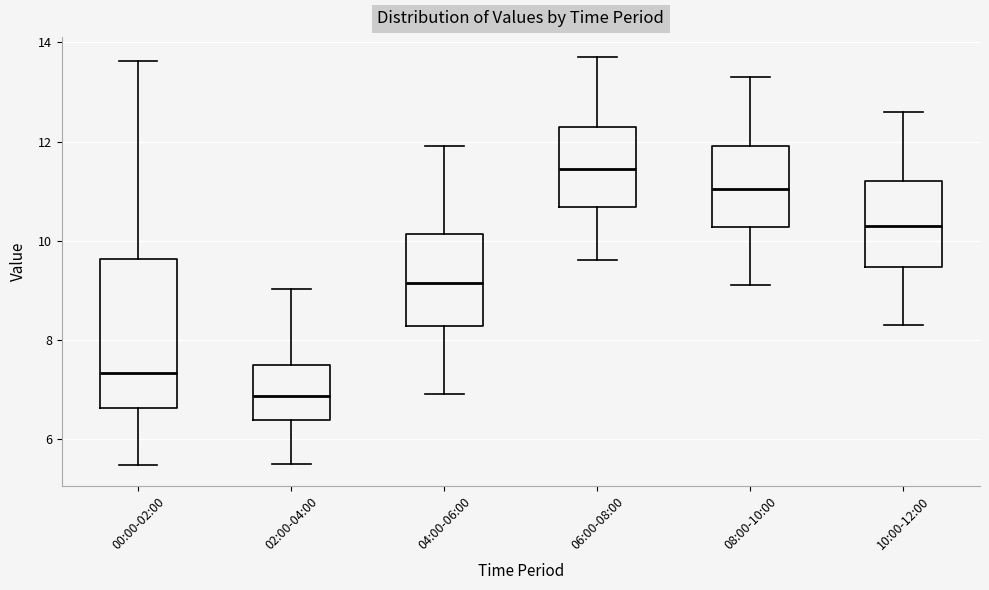

Reading left to right, read every box against the y-axis: the position of its median line, the range the box covers, and the ends of its whiskers. The values are not printed on the chart, so give them approximately, as read against the axis.

00:00-02:00: median 7.4, box 6.6 to 9.6, whiskers 5.4 to 13.6
02:00-04:00: median 6.8, box 6.4 to 7.6, whiskers 5.6 to 9.0
04:00-06:00: median 9.2, box 8.2 to 10.2, whiskers 7.0 to 12.0
06:00-08:00: median 11.4, box 10.6 to 12.4, whiskers 9.6 to 13.8
08:00-10:00: median 11.0, box 10.2 to 12.0, whiskers 9.2 to 13.4
10:00-12:00: median 10.4, box 9.4 to 11.2, whiskers 8.4 to 12.6